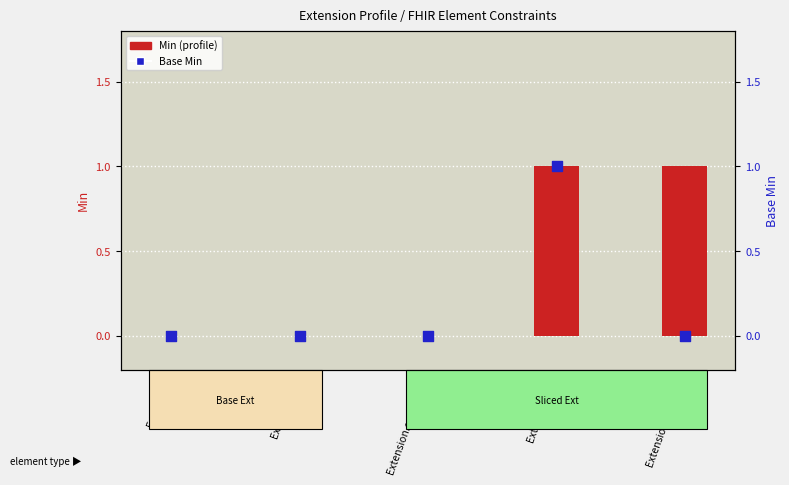

Which series reaches the minimum Y coordinate?

Min